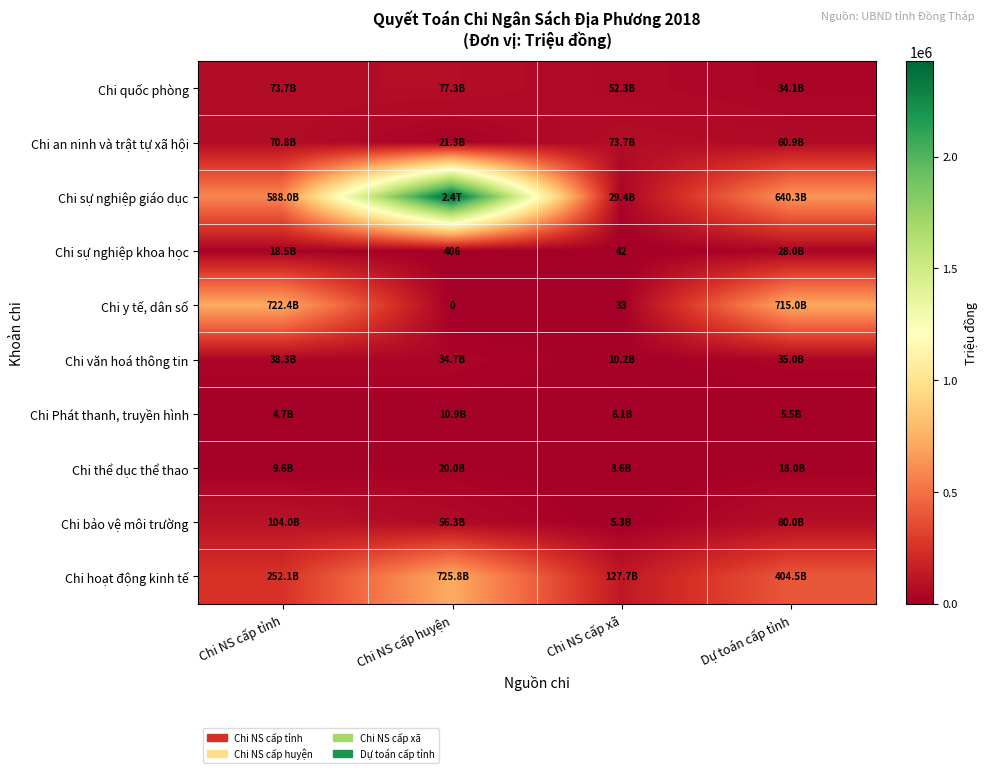

Which category has the highest value in the Chi y tế, dân số series?

Chi NS cấp tỉnh